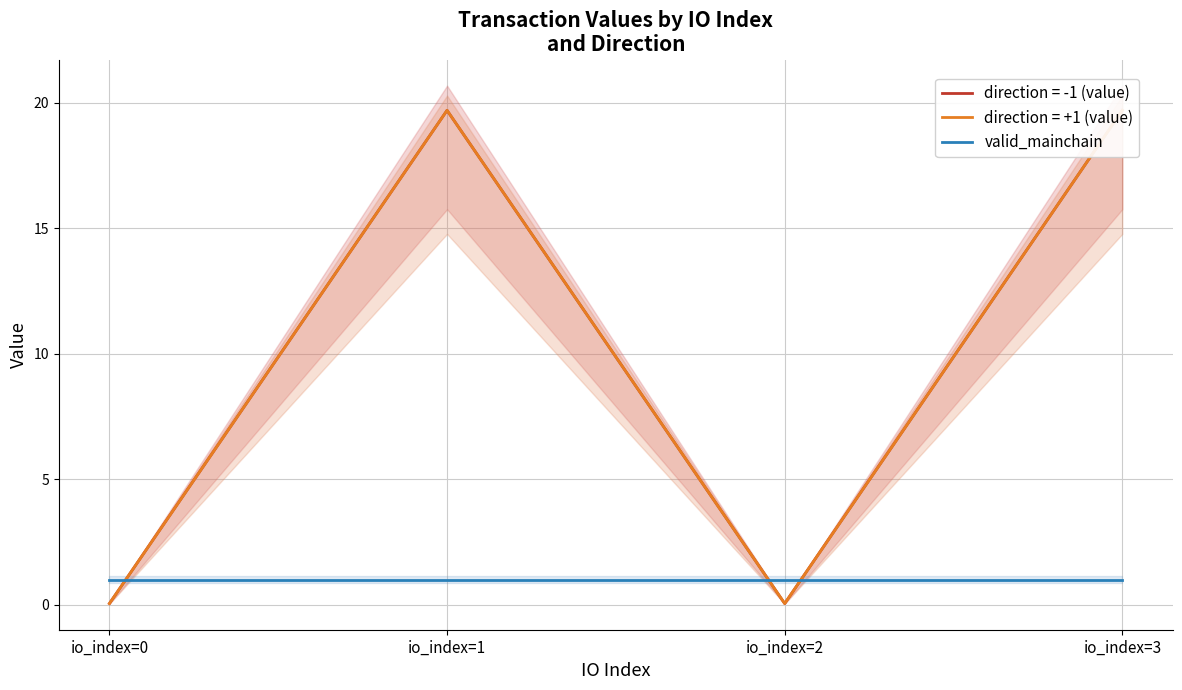

True or false: direction=+1 (value) has a value of 10.6 at io_index=3.

False